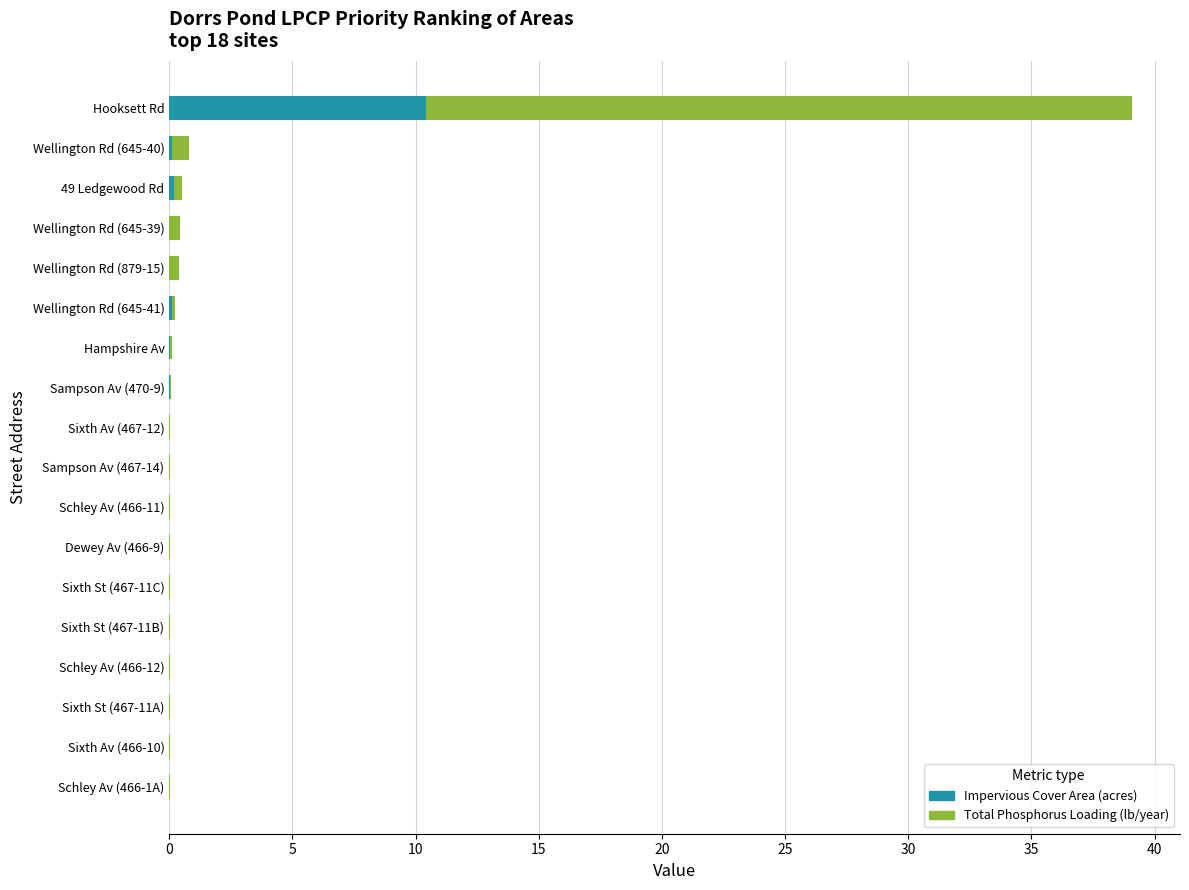

Is it true that Impervious Cover Area (acres) equals 0.0 at Sampson Av (470-9)?

True